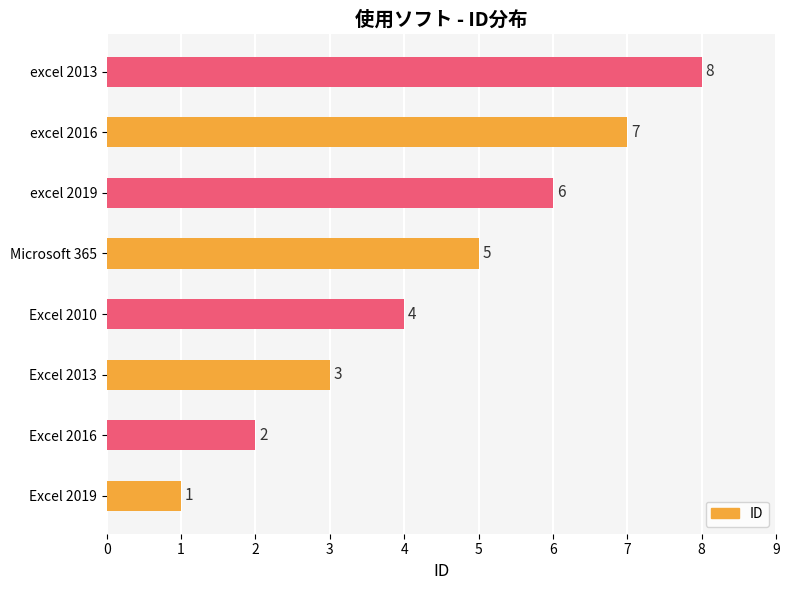

What is the change in value from excel 2016 to excel 2013?

+1